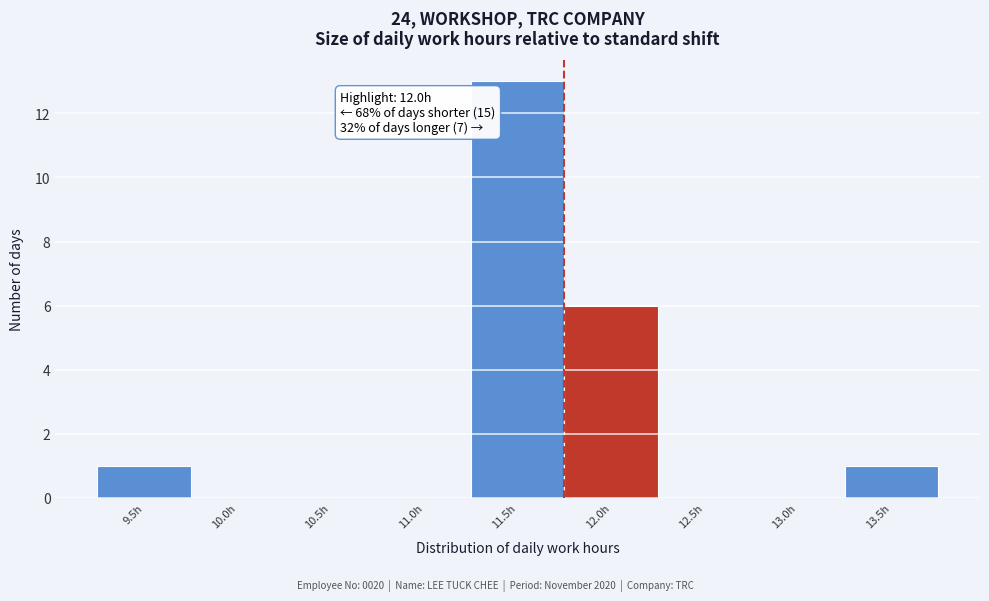

Reading left to right, list all the values displayed in this chart.

9.5h=1	10.0h=0	10.5h=0	11.0h=0	11.5h=13	12.0h=6	12.5h=0	13.0h=0	13.5h=1